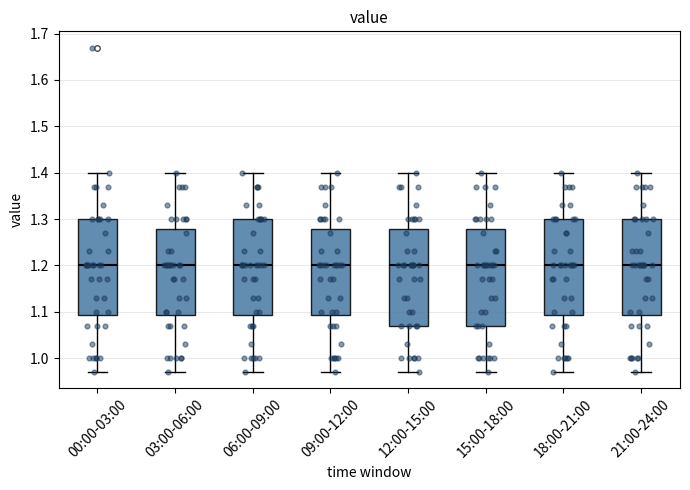

Reading left to right, transcribe this box plot: for each box, give where its median line is, the range the box spans, and where its two whiskers end, as read against the y-axis. The values are not printed on the chart, so give them approximately, as read against the axis.

00:00-03:00: median 1.20, box 1.09 to 1.30, whiskers 0.97 to 1.40
03:00-06:00: median 1.20, box 1.09 to 1.28, whiskers 0.97 to 1.40
06:00-09:00: median 1.20, box 1.09 to 1.30, whiskers 0.97 to 1.40
09:00-12:00: median 1.20, box 1.09 to 1.28, whiskers 0.97 to 1.40
12:00-15:00: median 1.20, box 1.07 to 1.28, whiskers 0.97 to 1.40
15:00-18:00: median 1.20, box 1.07 to 1.28, whiskers 0.97 to 1.40
18:00-21:00: median 1.20, box 1.09 to 1.30, whiskers 0.97 to 1.40
21:00-24:00: median 1.20, box 1.09 to 1.30, whiskers 0.97 to 1.40